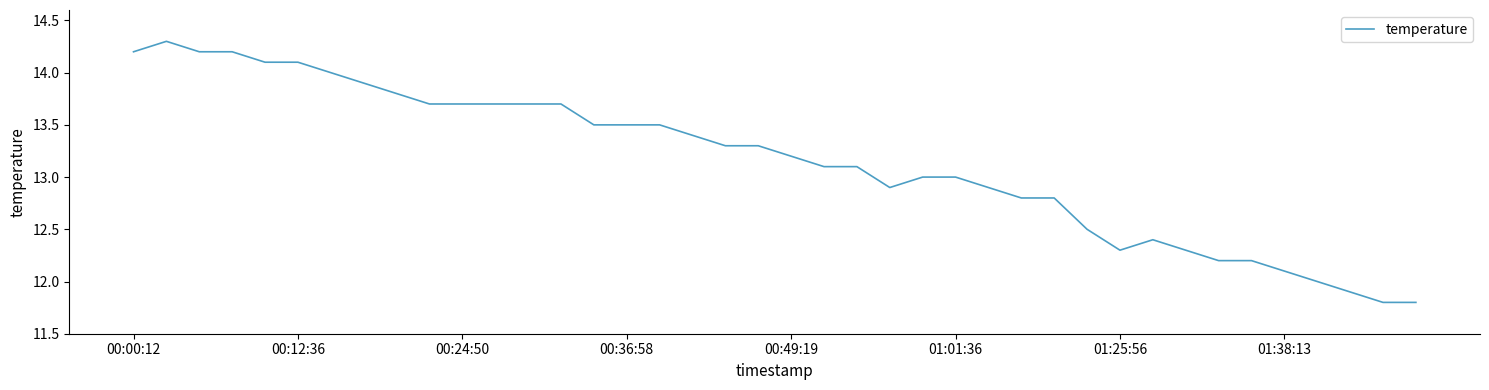

What is the maximum value shown in the chart?

14.3